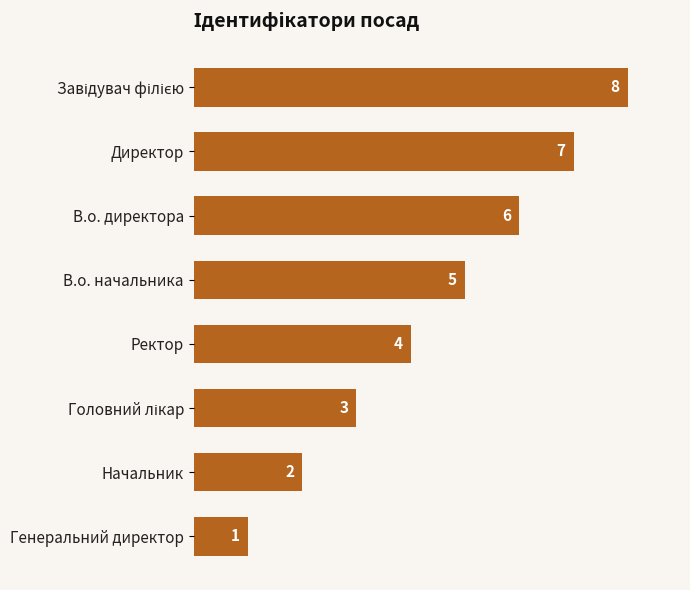

Is it true that the value at В.о. начальника is 8?

False